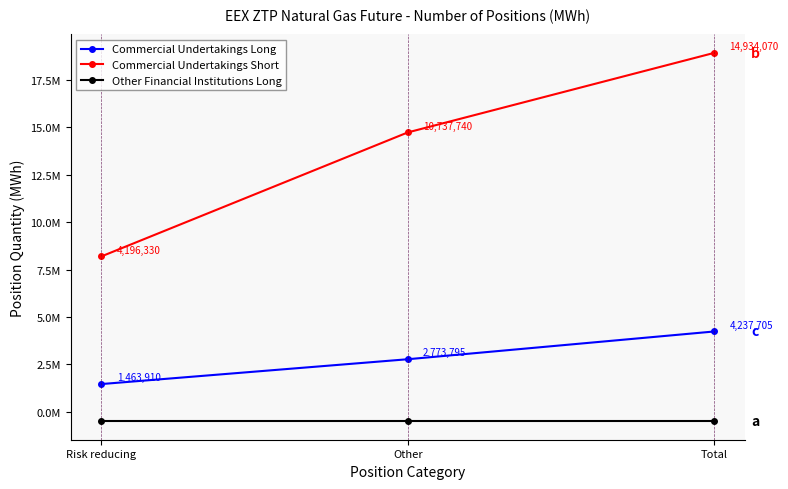

The value of Other Financial Institutions Long at Other is -307496. True or false?

False